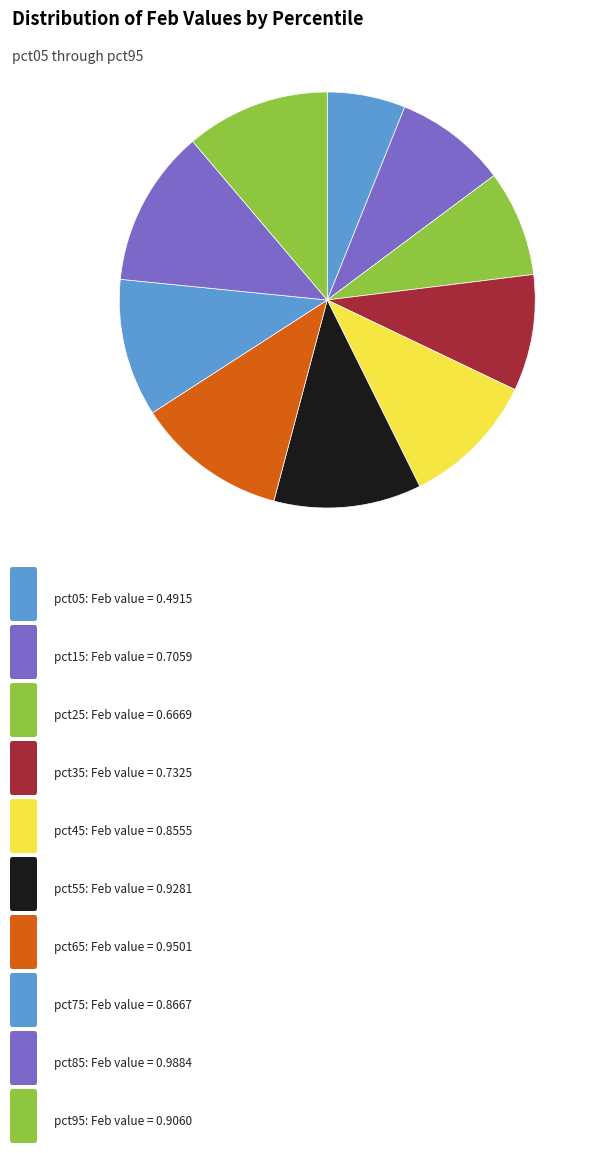

How many slices are in this pie chart?

10